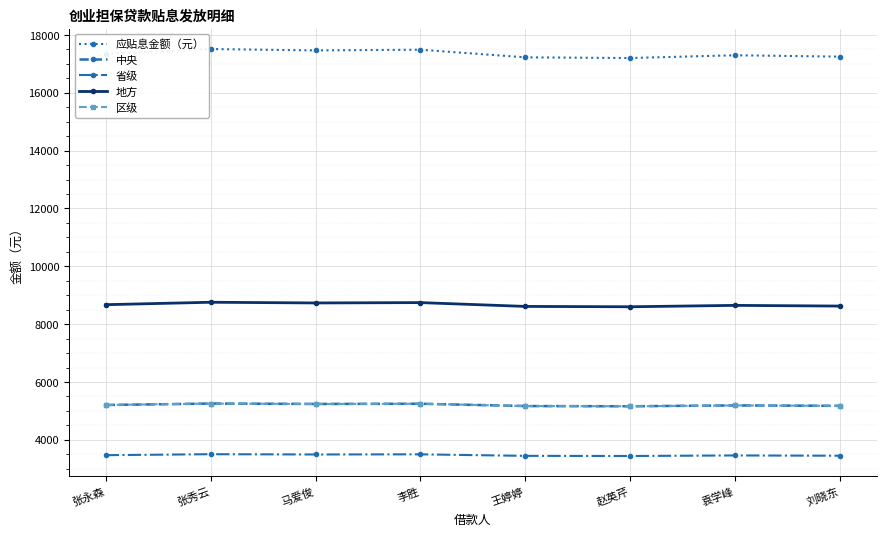

Is this an area chart (filled region under the line)?

No